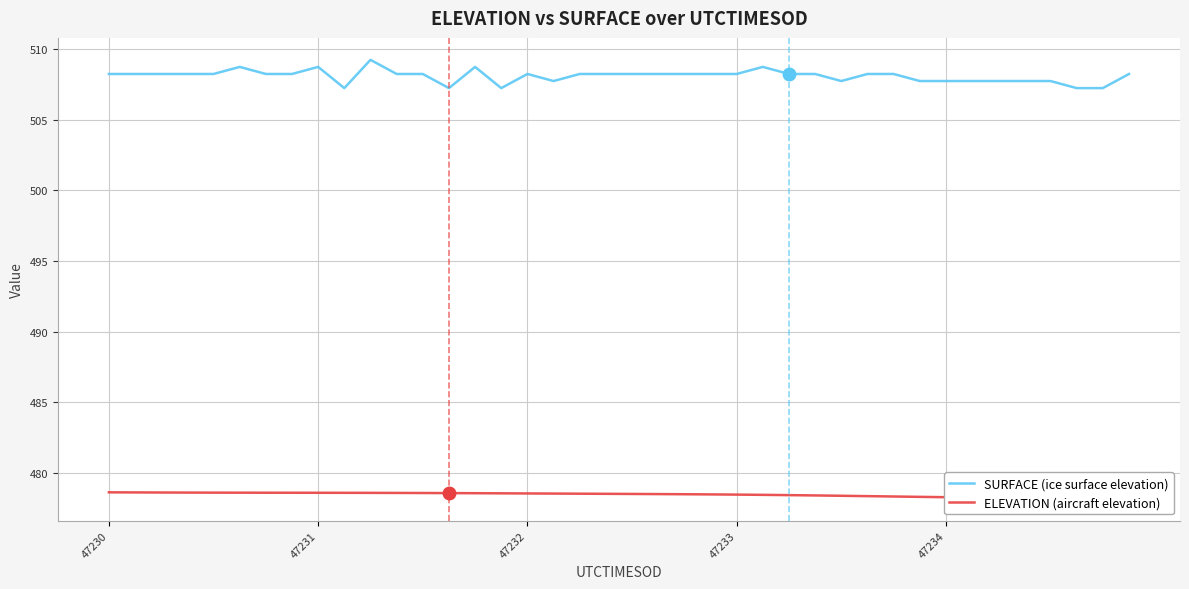

Is this an area chart (filled region under the line)?

No